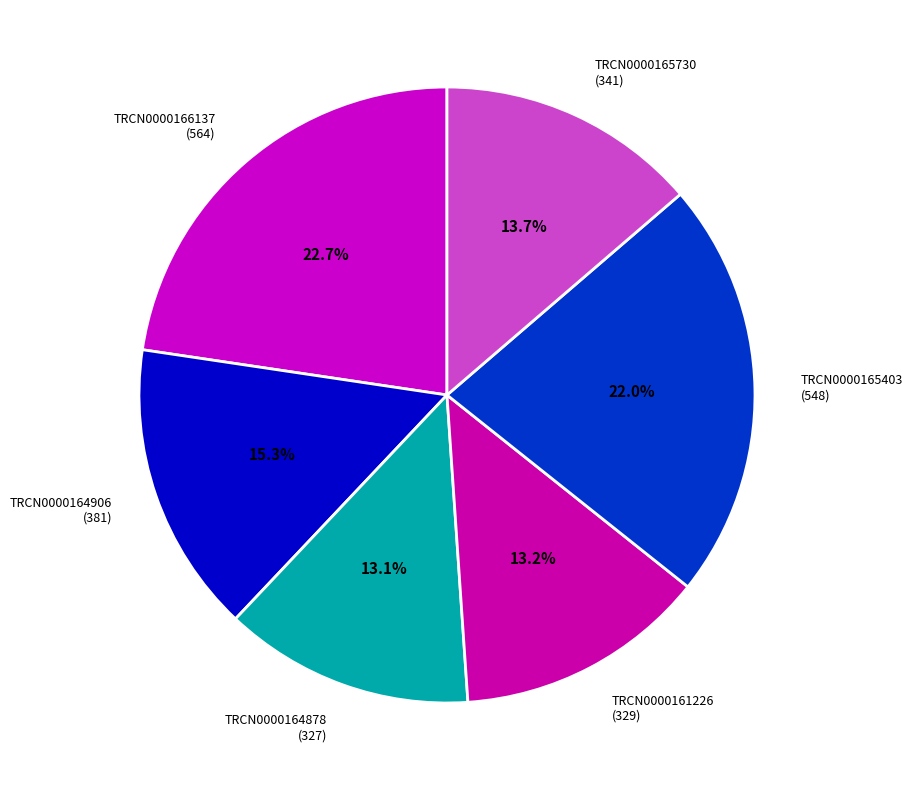

What is the ratio of the value at TRCN0000164878 (327) to the value at TRCN0000165403 (548)?

0.6